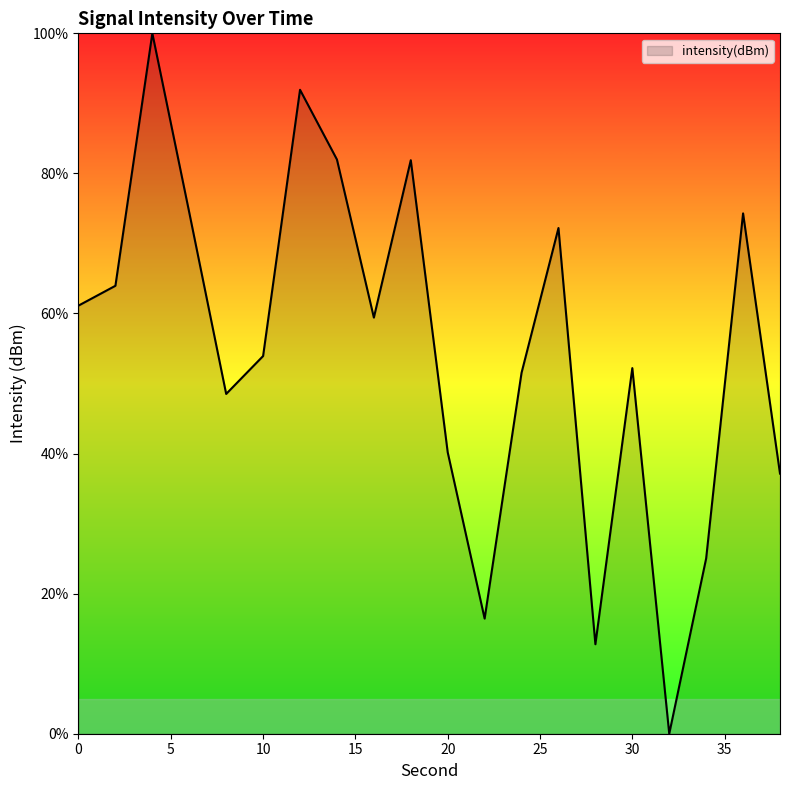

What is the greatest value displayed?

100.0